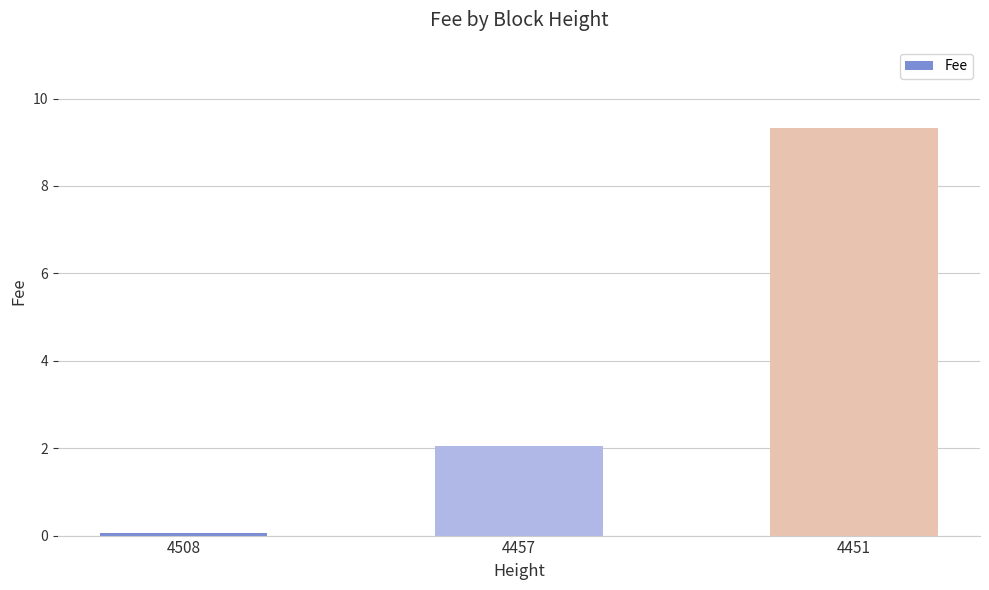

Reading left to right, list all the values displayed in this chart.

0.1	2.0	9.3